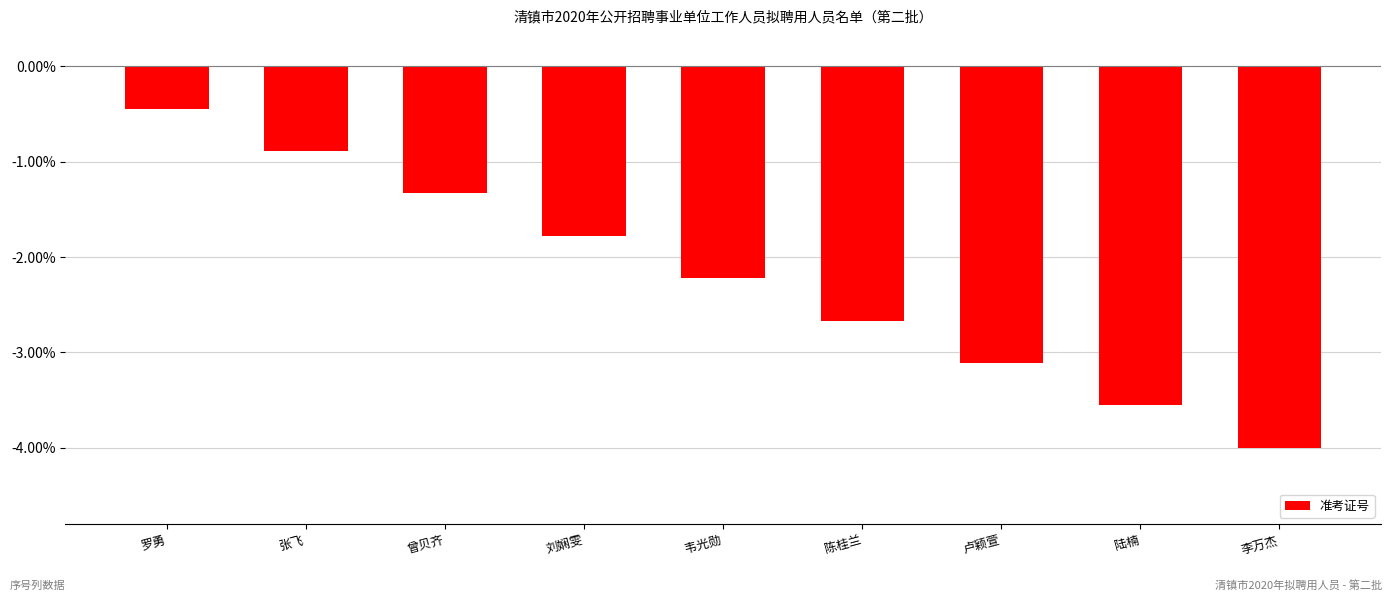

Does the chart contain stacked bars?

No